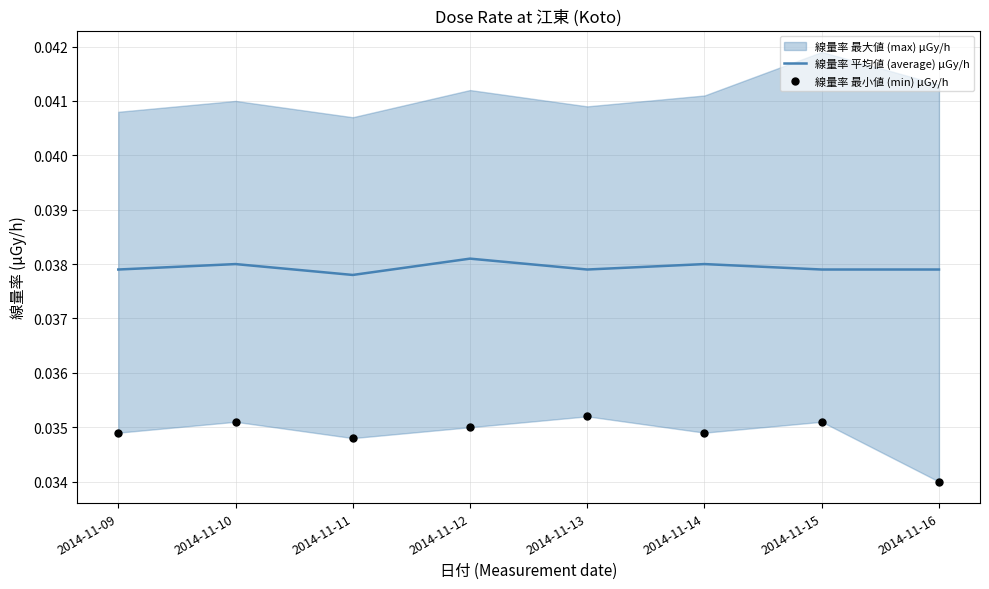

Is it true that 線量率 平均値 (average) μGy/h equals 0.1 at 2014-11-13?

False